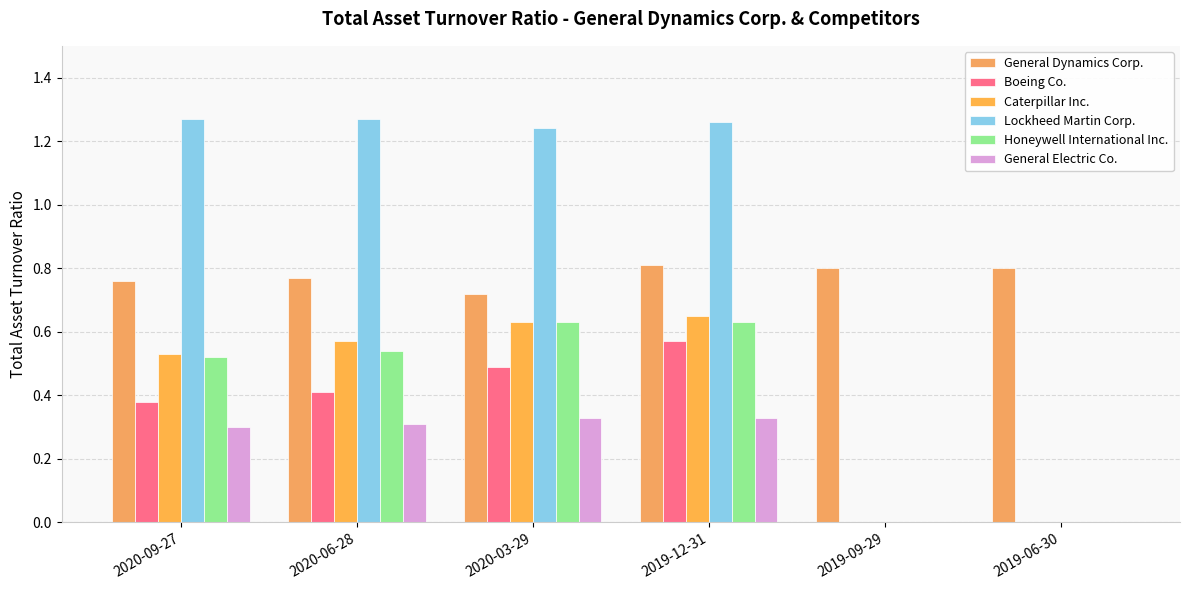

Which series has the largest total across all categories?

Lockheed Martin Corp.